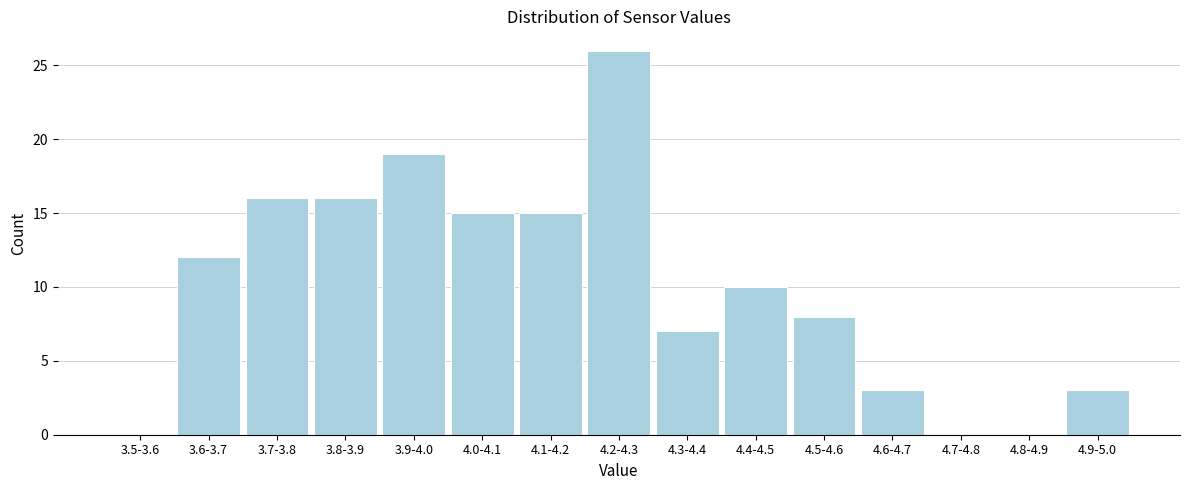

Reading left to right, list all the values displayed in this chart.

3.5-3.6=0	3.6-3.7=12	3.7-3.8=16	3.8-3.9=16	3.9-4.0=19	4.0-4.1=15	4.1-4.2=15	4.2-4.3=26	4.3-4.4=7	4.4-4.5=10	4.5-4.6=8	4.6-4.7=3	4.7-4.8=0	4.8-4.9=0	4.9-5.0=3